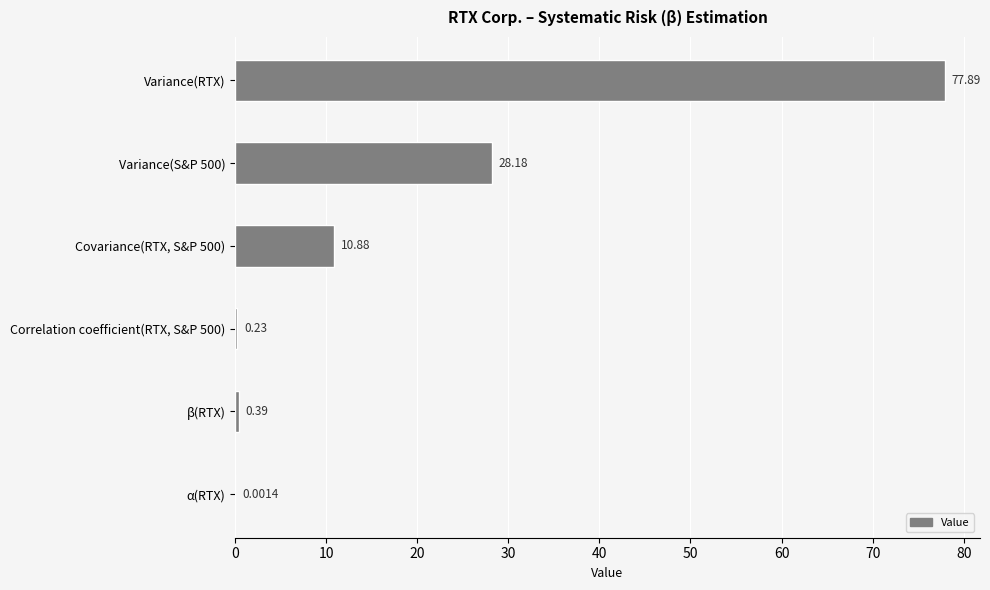

What is the change in value from Variance(RTX) to Correlation coefficient(RTX, S&P 500)?

-77.7